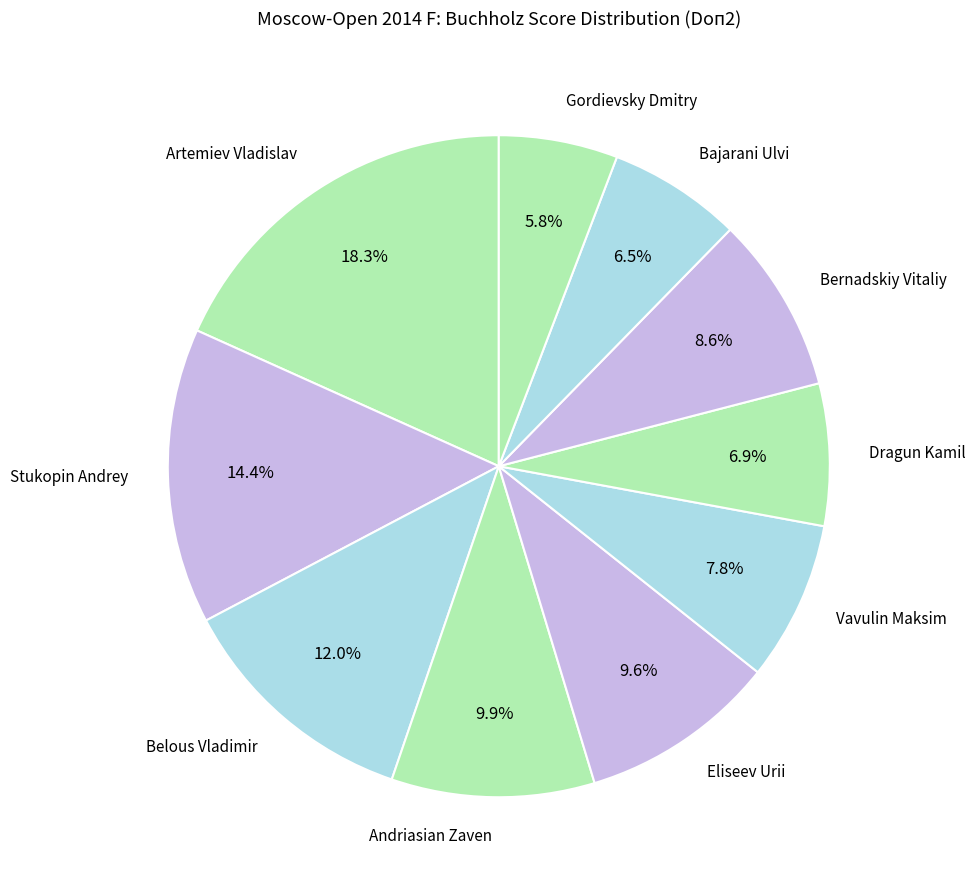

How many slices are in this pie chart?

10